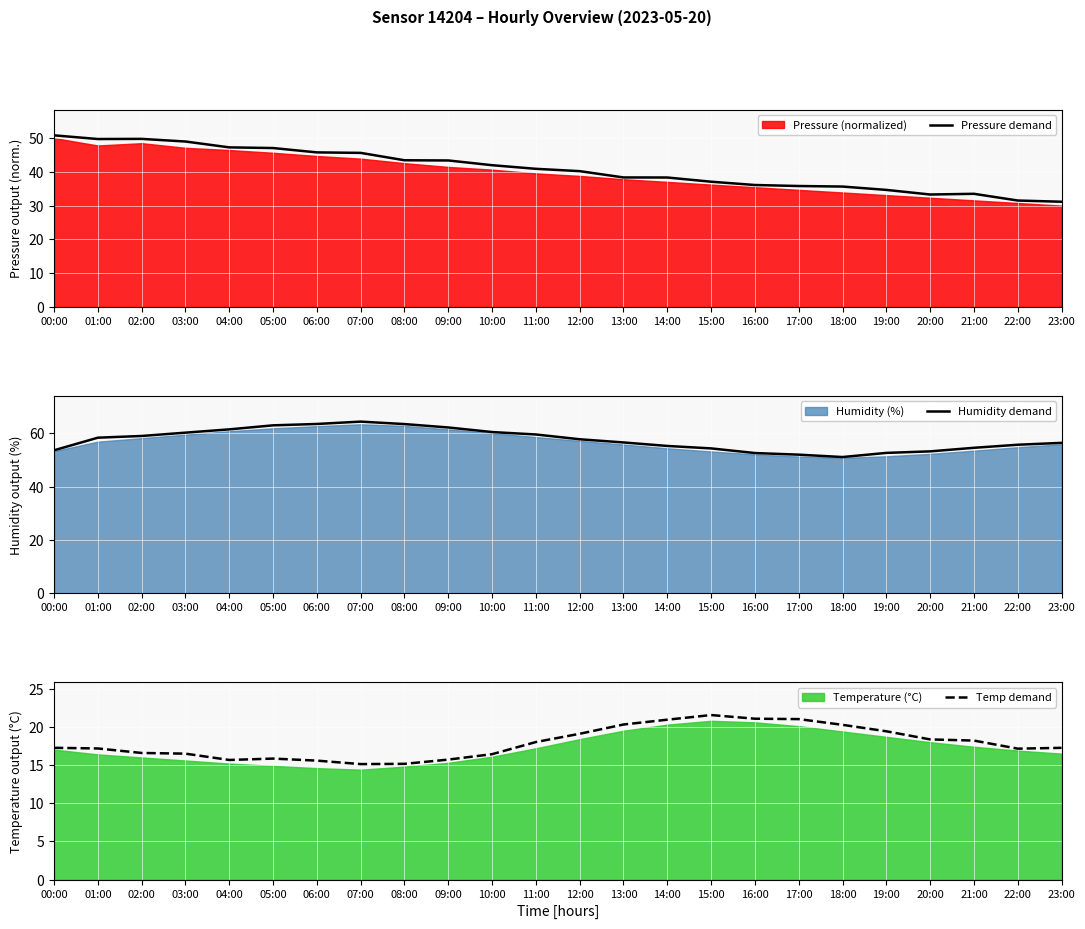

True or false: Pressure demand and Temp demand intersect in this chart.

False